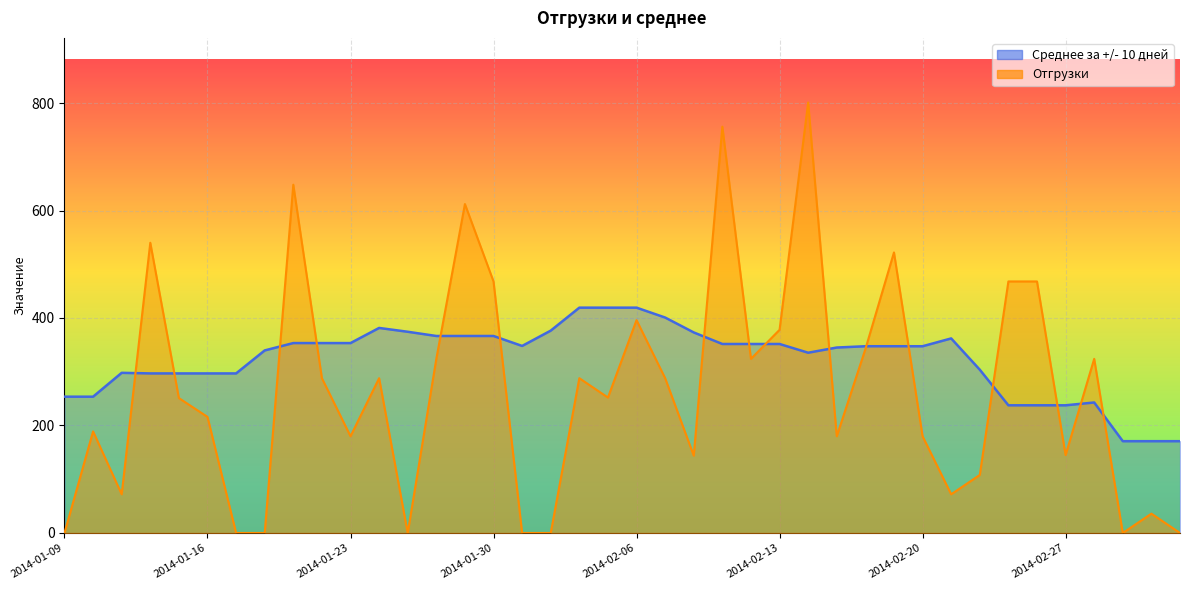

Reading left to right, list all the values displayed in this chart.

Среднее за +/- 10 дней: 253.6	253.6	298.0	296.9	296.9	296.9	296.9	339.7	353.4	353.4	353.4	381.5	374.4	366.5	366.5	366.5	348.0	376.5	419.2	419.2	419.2	400.8	373.2	351.6	351.6	351.6	335.4	345.1	347.5	347.5	347.5	362.0	303.8	237.6	237.6	237.6	242.8	170.8	170.8	170.8
Отгрузки: 0.0	189.0	72.0	540.0	251.0	216.0	0.0	0.0	648.0	288.0	180.0	288.0	0.0	324.0	612.0	468.0	0.0	0.0	288.0	252.0	396.0	288.0	144.0	756.0	324.0	378.0	801.0	180.0	342.0	522.0	180.0	72.0	108.0	468.0	468.0	145.0	324.0	0.0	36.0	0.0